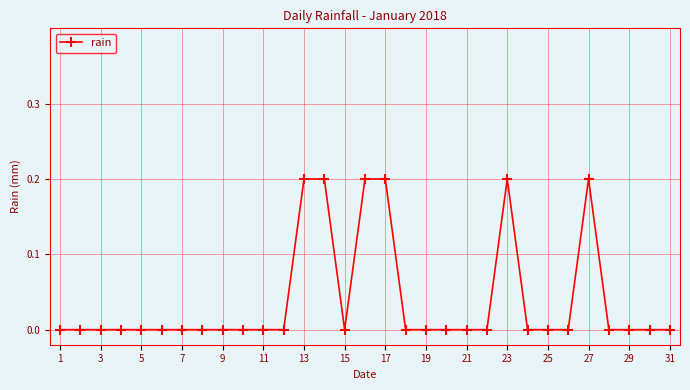

Reading right to left, list all the values displayed in this chart.

0.0	0.0	0.0	0.0	0.2	0.0	0.0	0.0	0.2	0.0	0.0	0.0	0.0	0.0	0.2	0.2	0.0	0.2	0.2	0.0	0.0	0.0	0.0	0.0	0.0	0.0	0.0	0.0	0.0	0.0	0.0